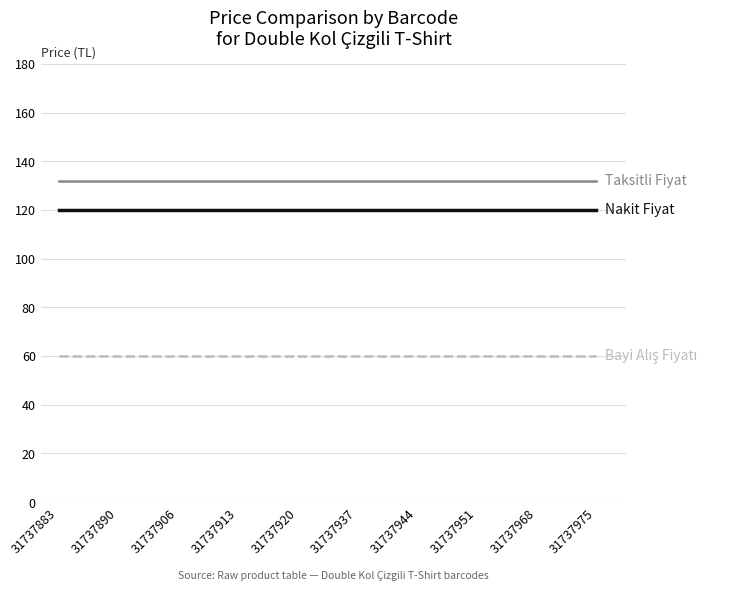

Does the chart have visible grid lines?

Yes